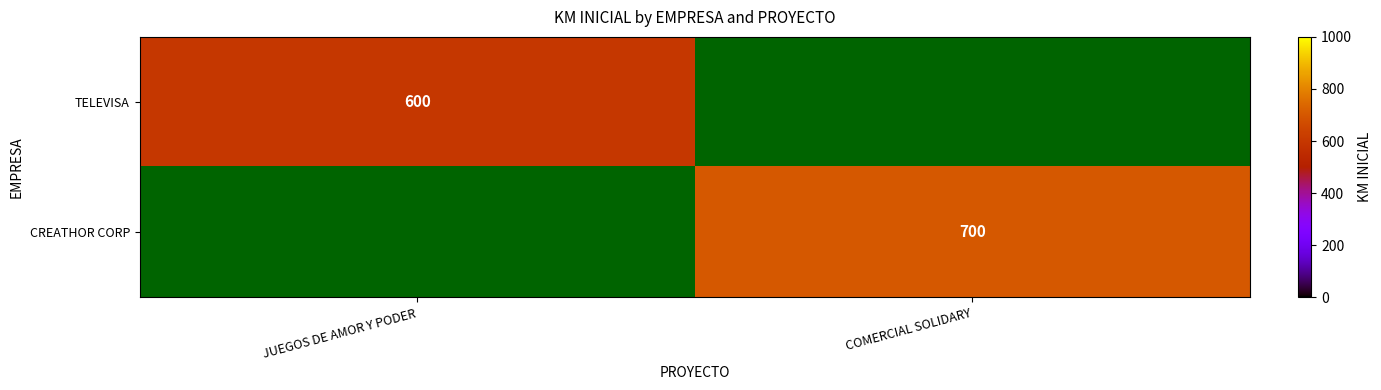

True or false: CREATHOR CORP has a value of 340 at COMERCIAL SOLIDARY.

False